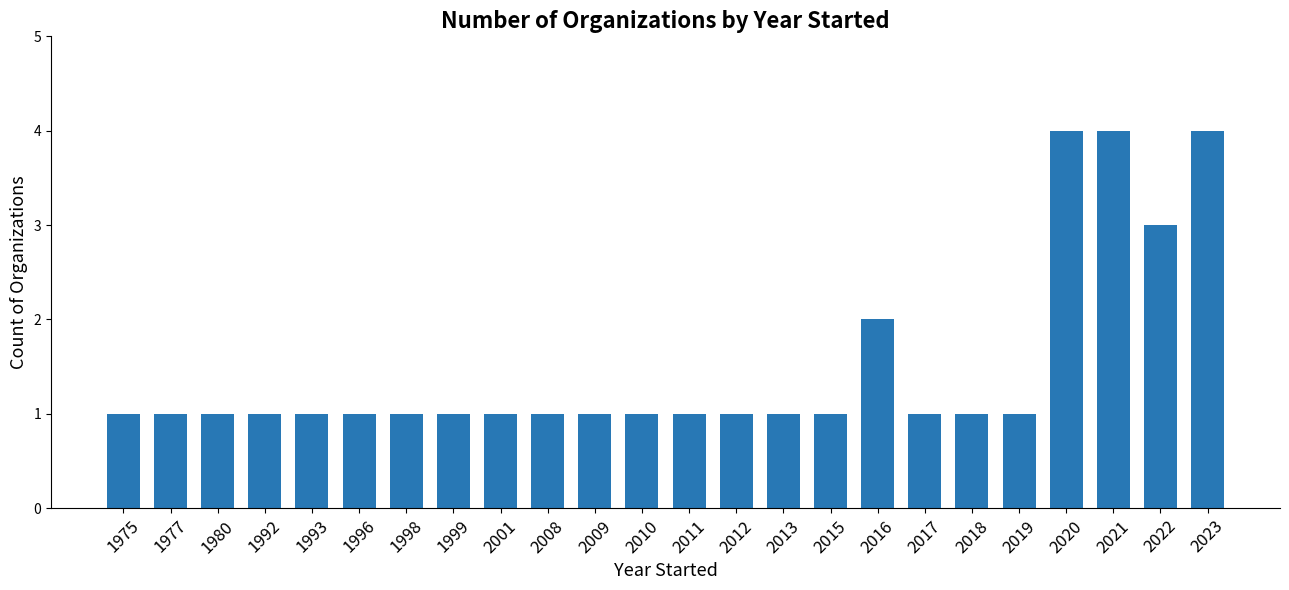

Approximately how many times larger is the value at 1996 compared to 2008?

1.0